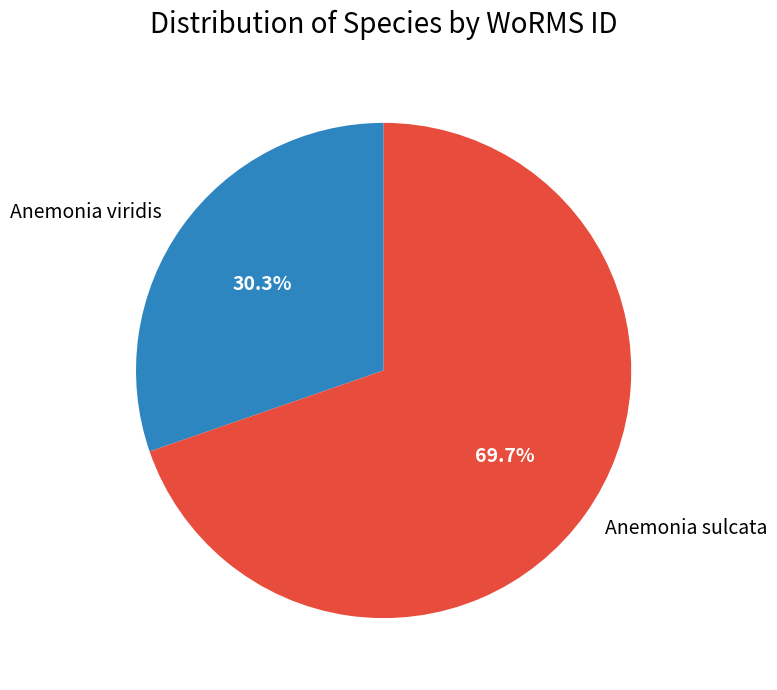

To the nearest percent, what portion does Anemonia sulcata represent?

70%